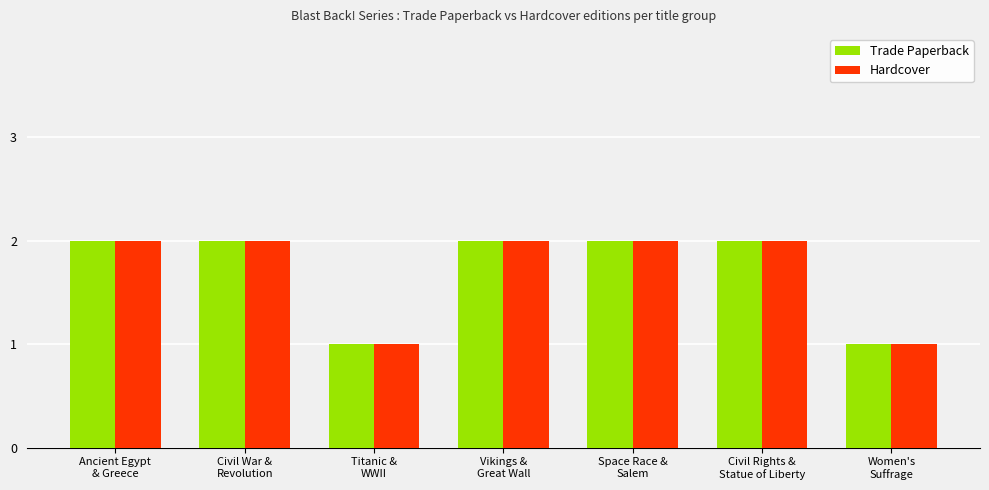

How many groups of bars are there?

7